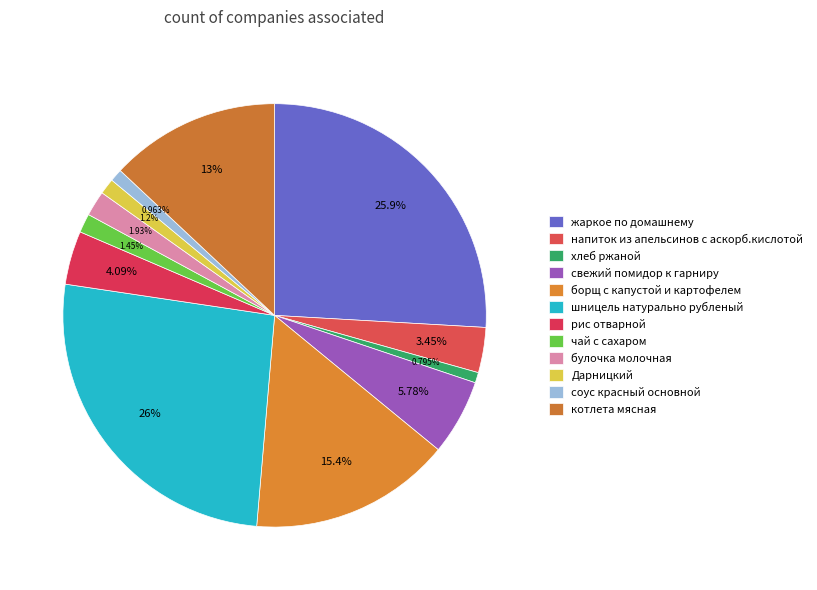

How many slices are in this pie chart?

12